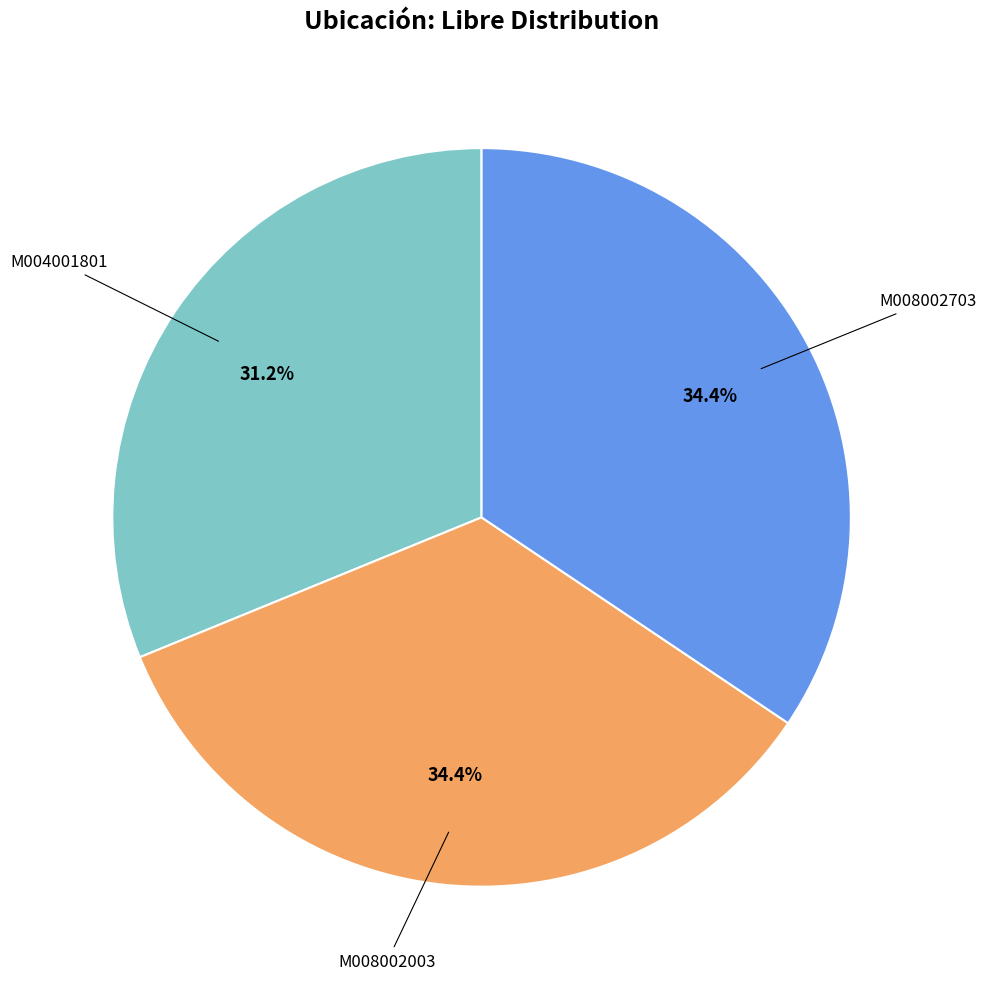

Is there a majority slice in this chart?

No